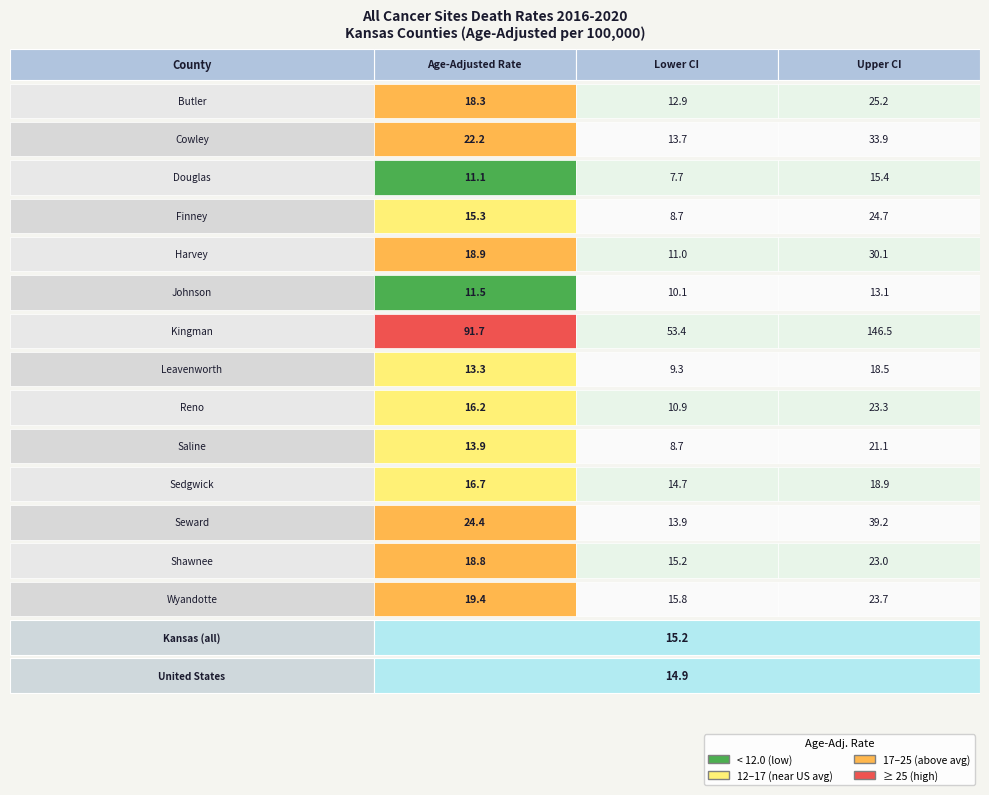

What is the minimum value for Sedgwick County?

14.7